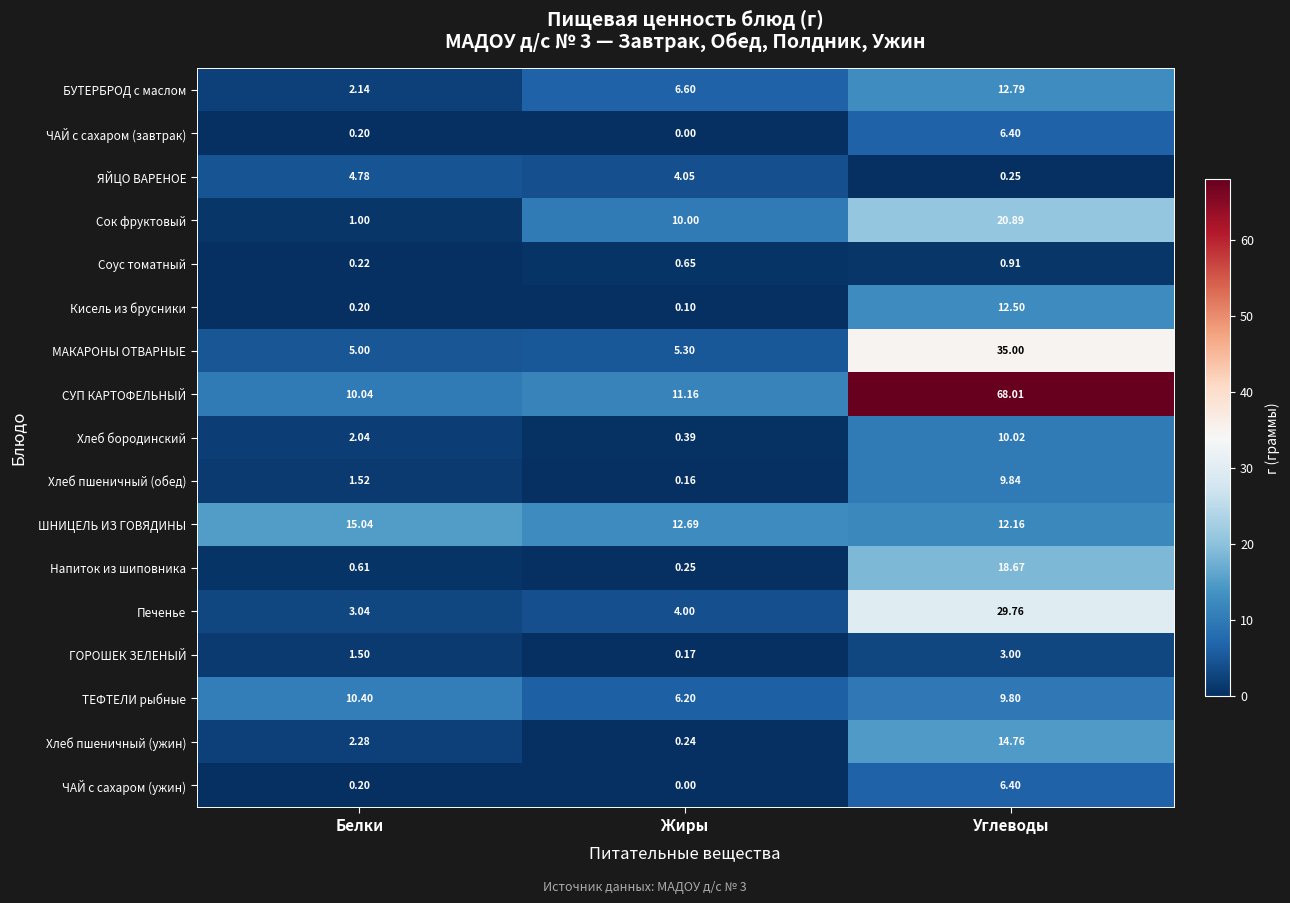

At which label does Печенье reach its minimum?

Белки